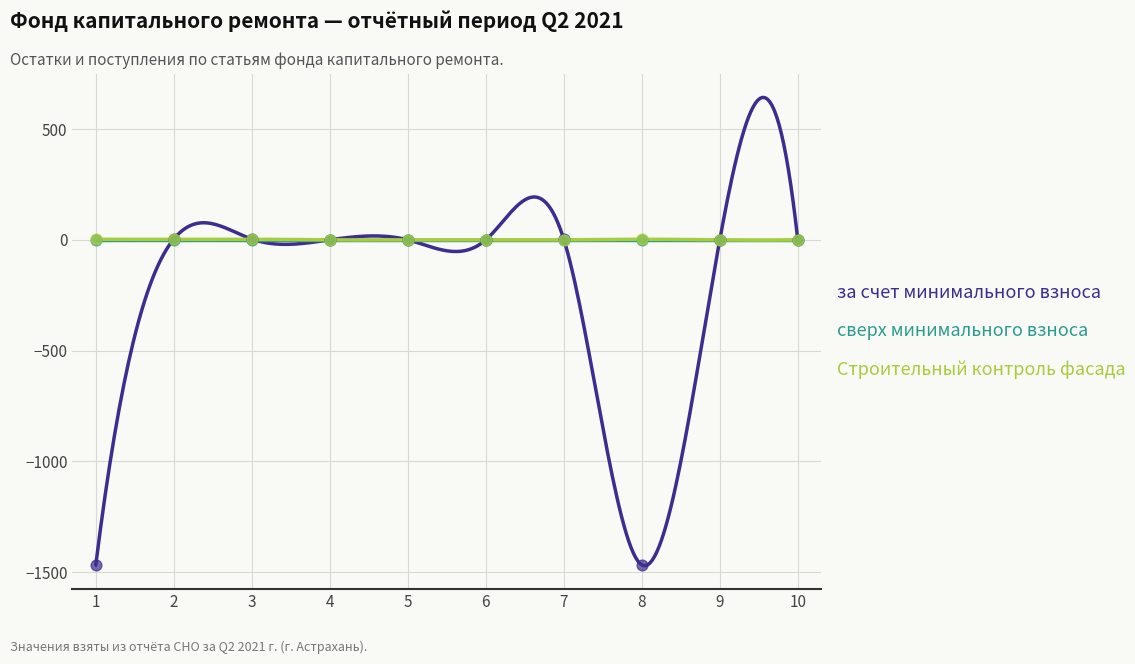

Which series contains the highest Y value?

за счет минимального взноса